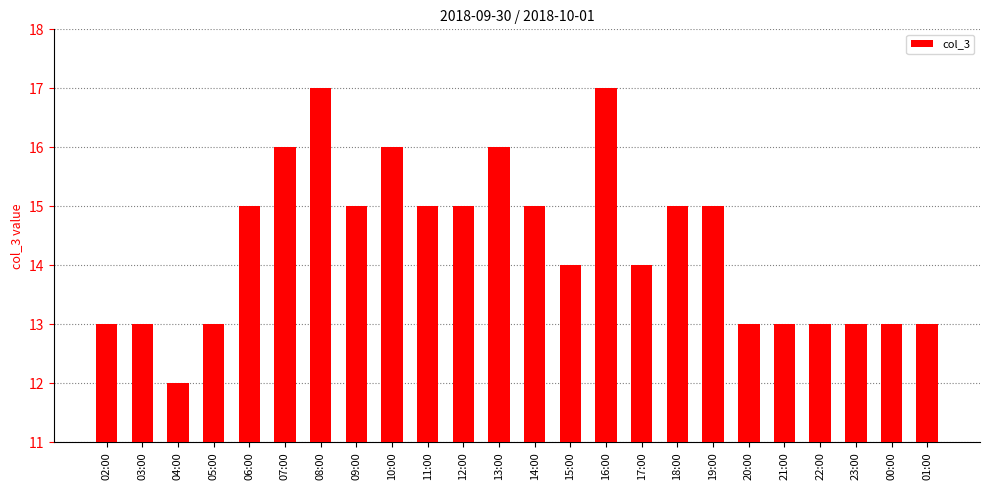

What is the greatest value displayed?

17